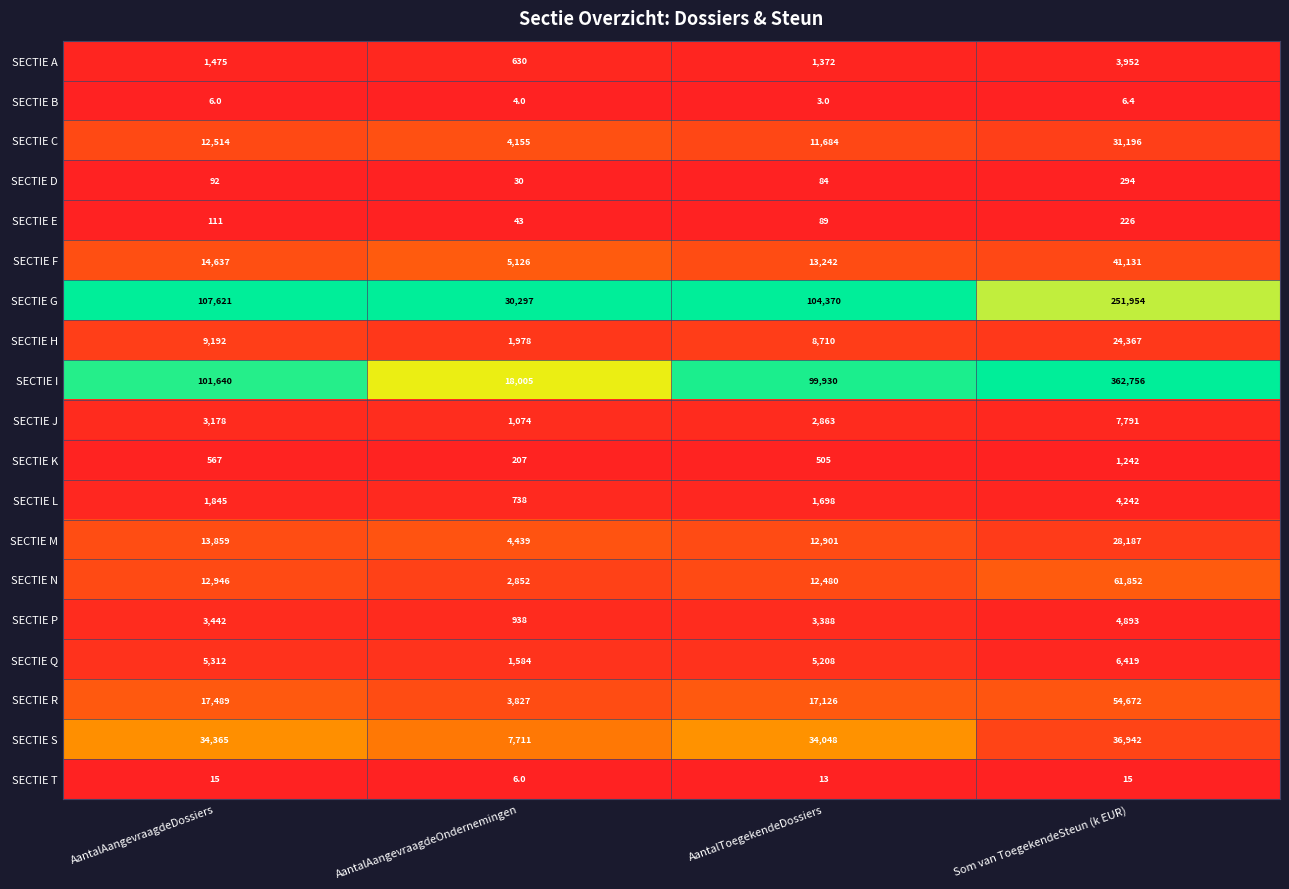

Which series has the widest spread of values?

SECTIE I